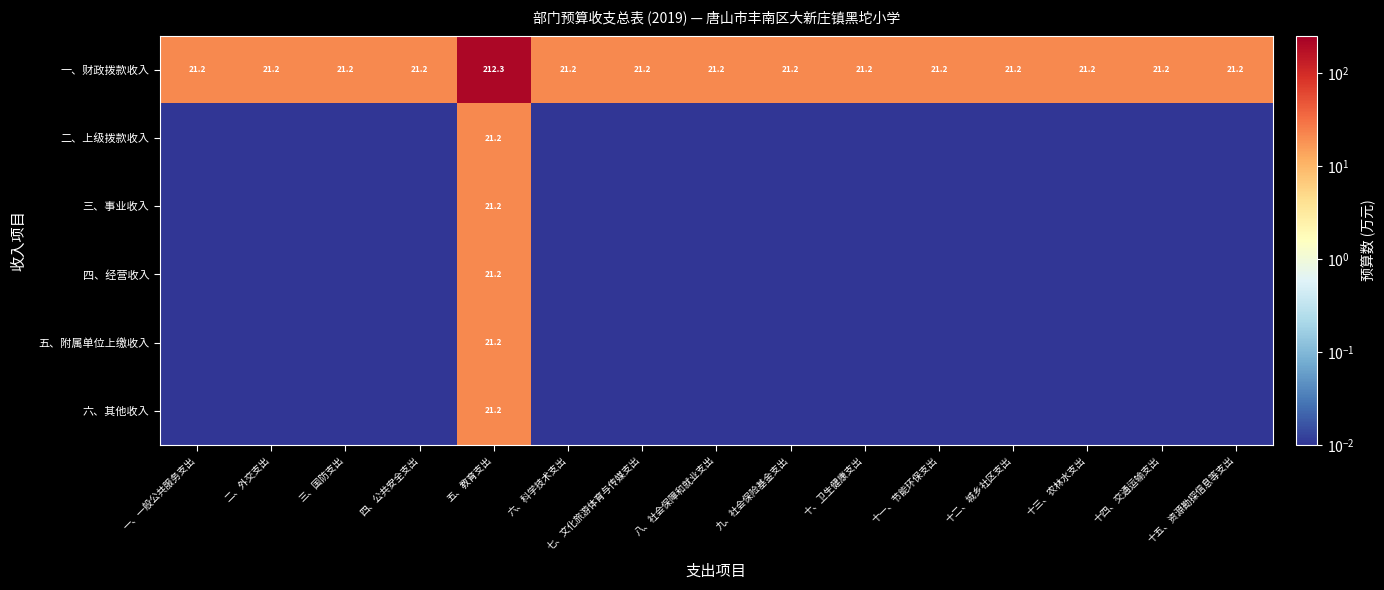

At how many categories does at least one series exceed 107?

1